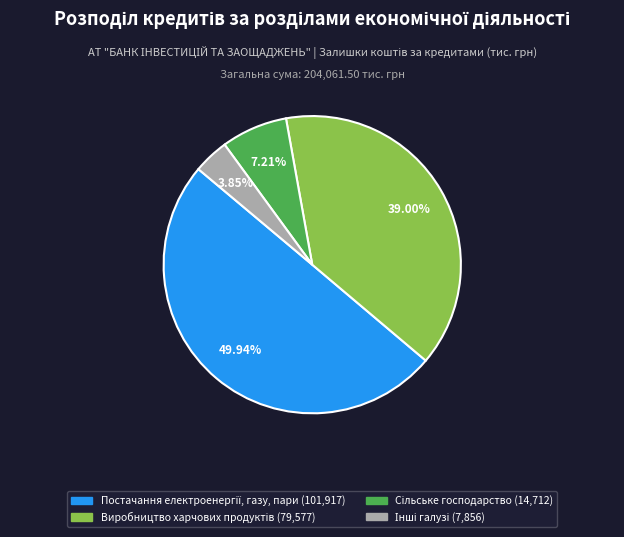

How many slices are in this pie chart?

4